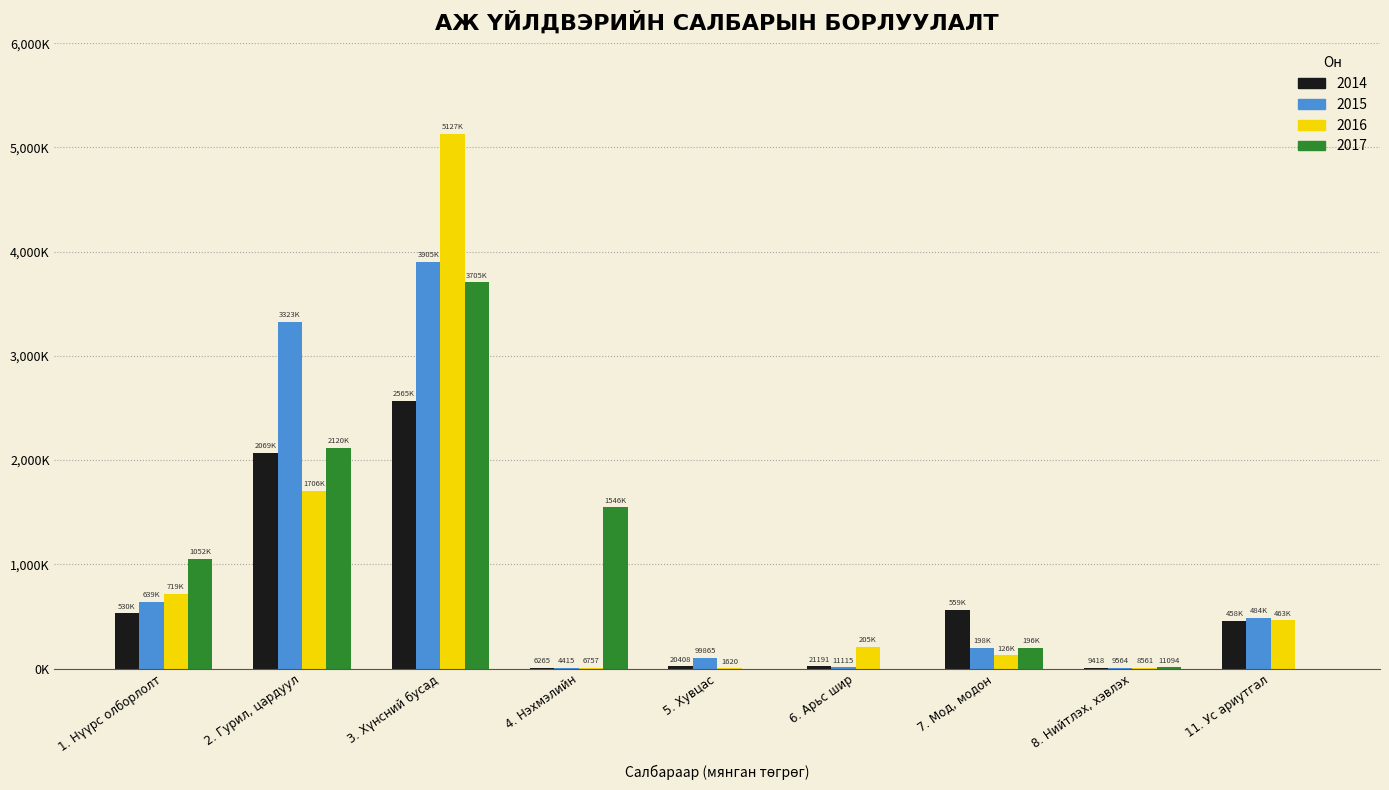

Reading right to left, list all the values displayed in this chart.

2014: 458217.9	9418.2	559245.0	21190.9	20407.5	6265.0	2564622.3	2068916.0	529593.0
2015: 483800.1	9564.1	197878.0	11115.0	99864.6	4415.0	3904997.7	3322714.9	639000.0
2016: 462782.6	8561.4	125548.0	205382.1	1620.0	6757.0	5126907.4	1705899.8	718829.1
2017: 0.0	11093.8	196435.0	0.0	0.0	1546369.0	3704571.1	2120278.5	1051809.0